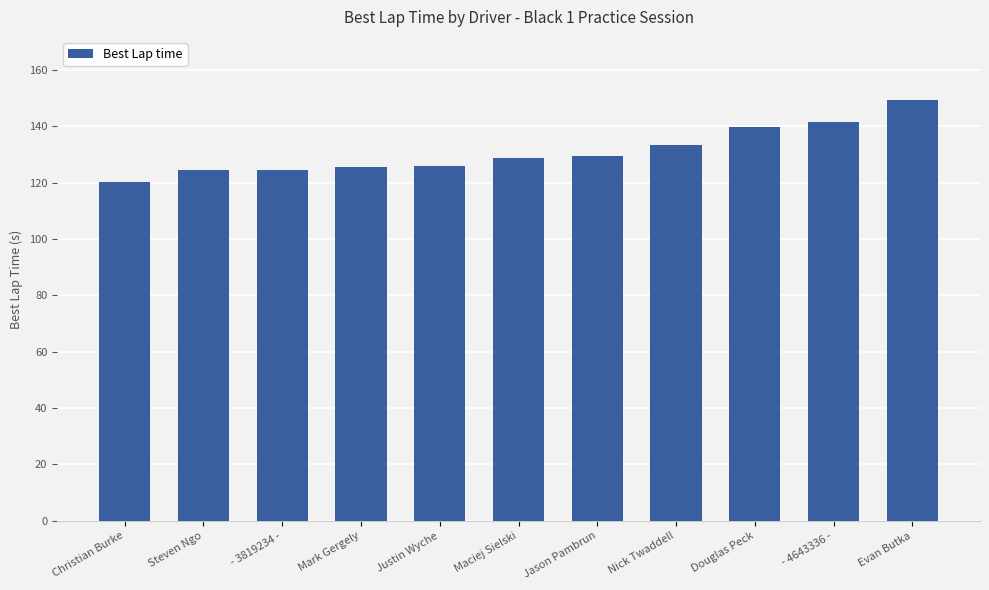

The value at Justin Wyche is 200.2. True or false?

False